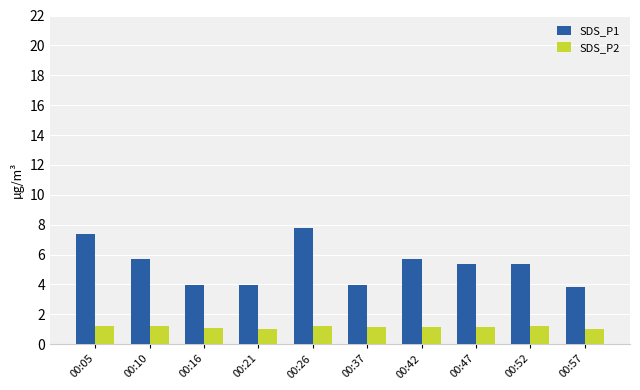

List the series in order of their peak value, lowest first.

SDS_P2, SDS_P1